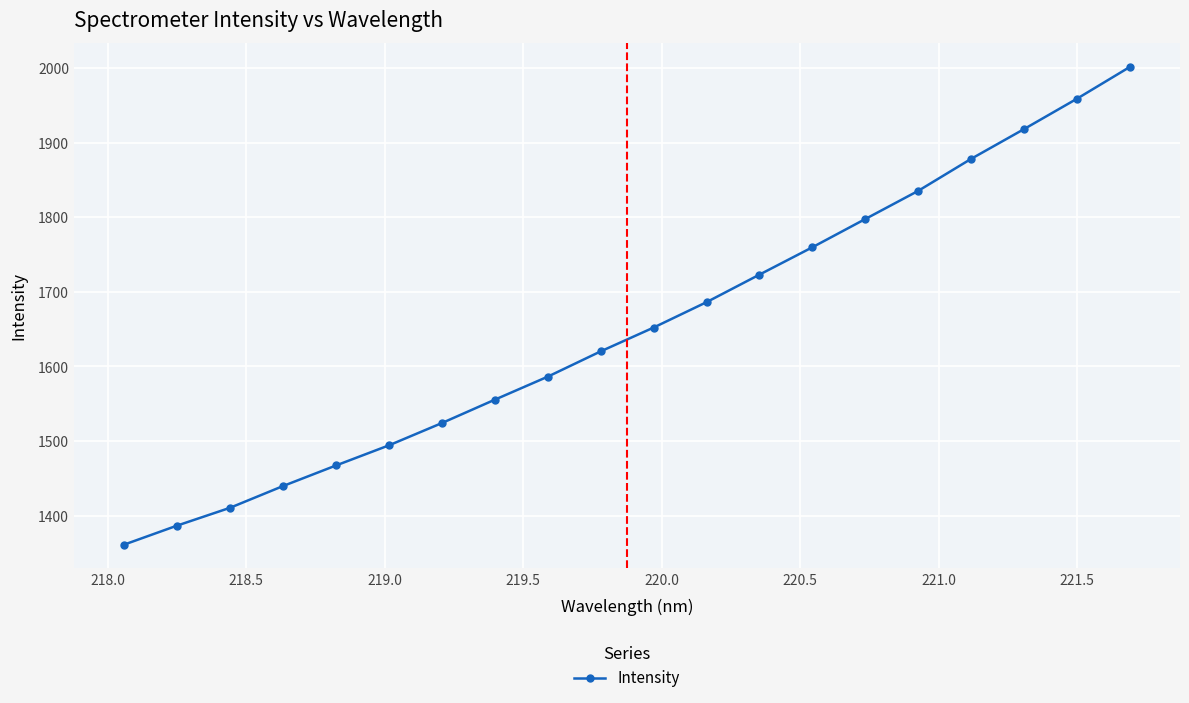

What is the greatest value displayed?

2001.7